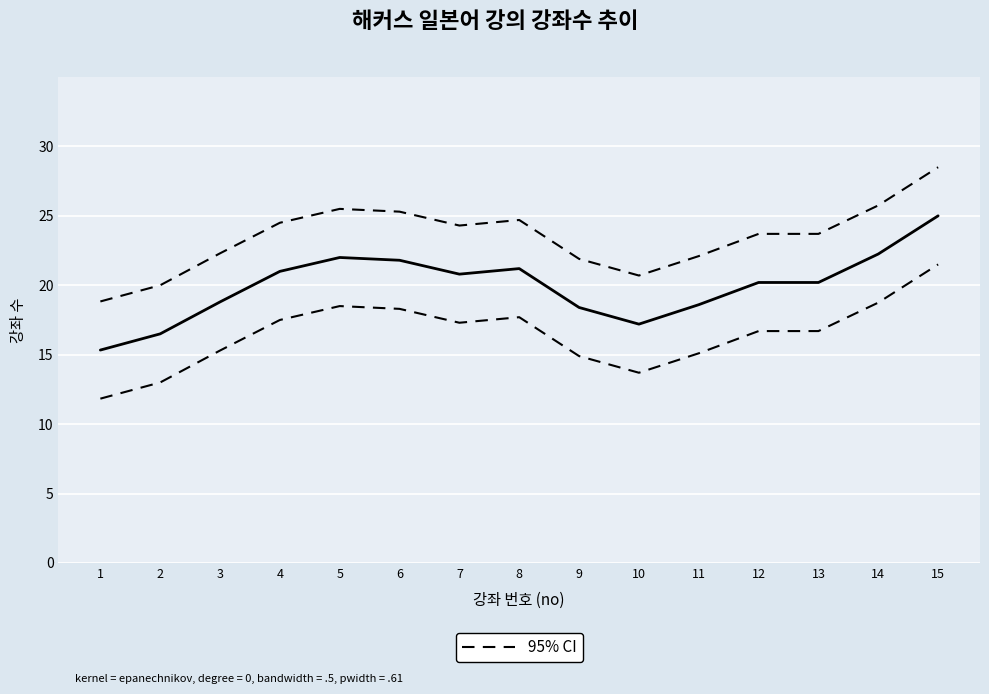

At how many categories does at least one series exceed 16?

15